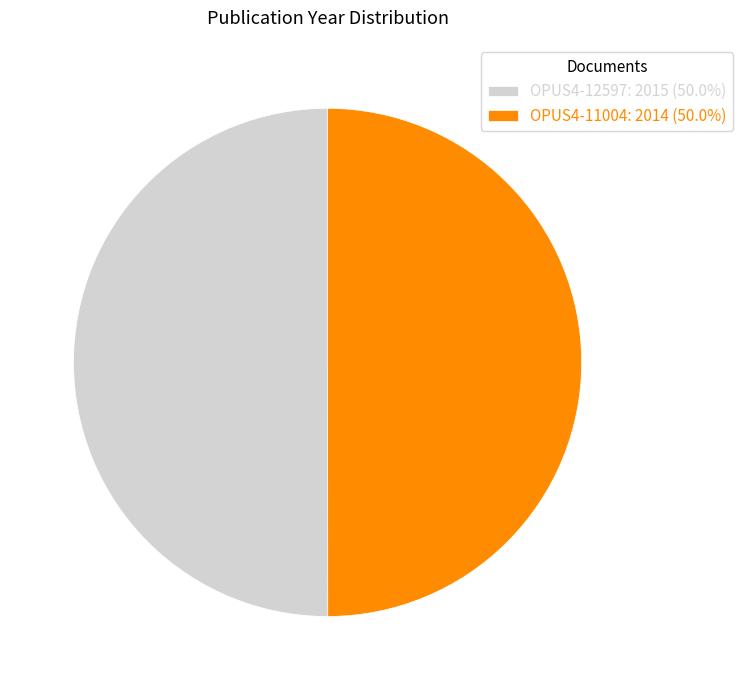

What is the ratio of the value at OPUS4-11004: 2014 (50.0%) to the value at OPUS4-12597: 2015 (50.0%)?

1.0